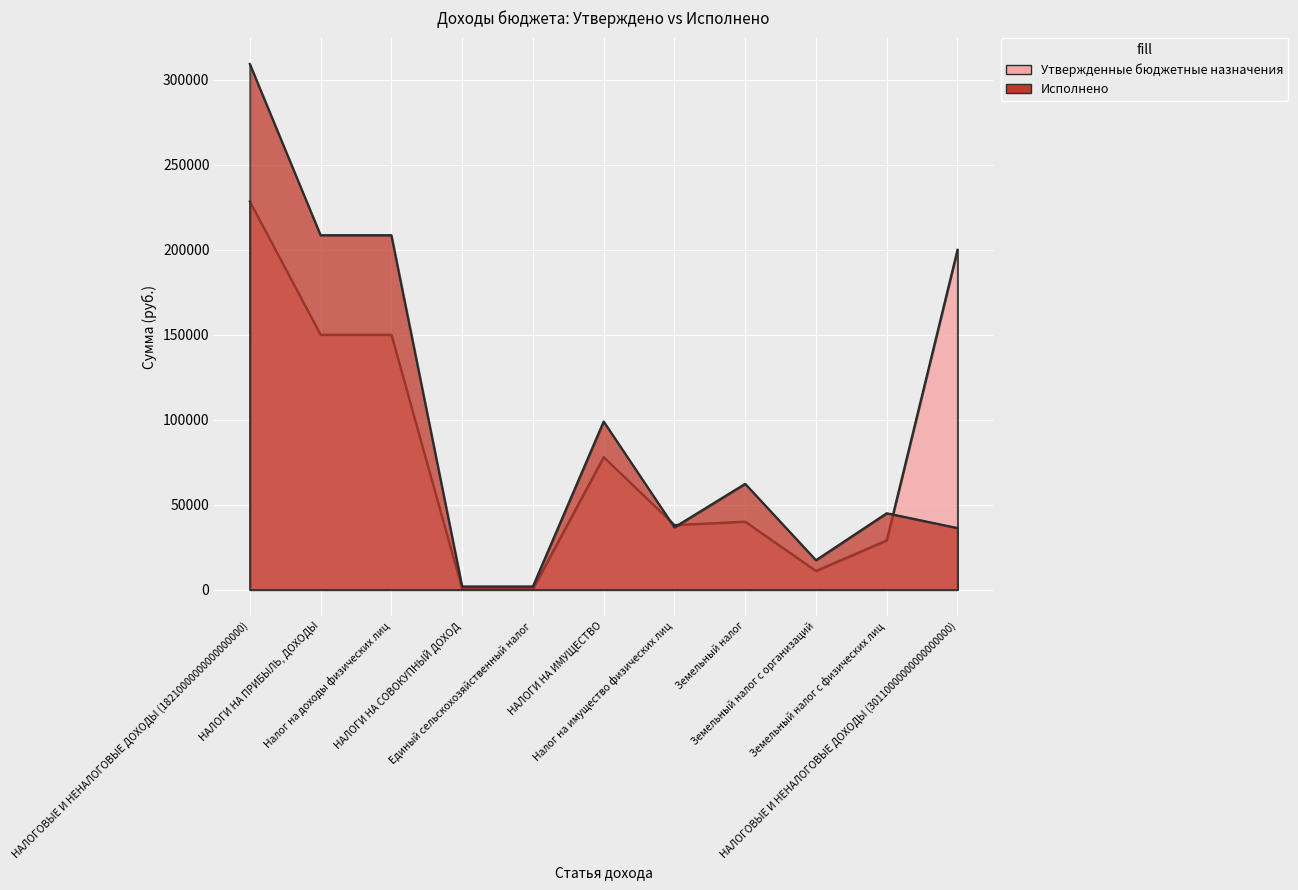

What is the total value across all series at Земельный налог с физических лиц?

73937.4